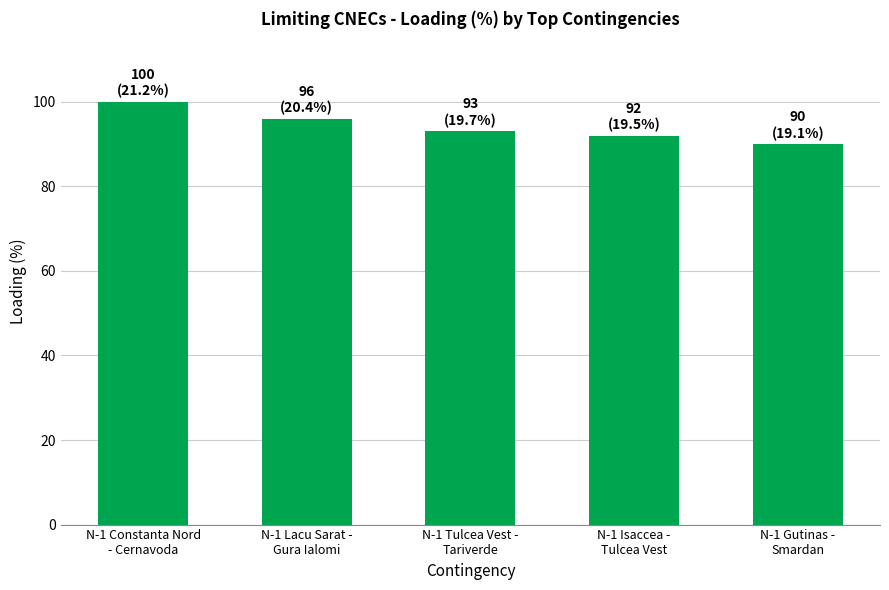

What is the sum of the values at N-1 Isaccea -
Tulcea Vest and N-1 Lacu Sarat -
Gura Ialomi?

188